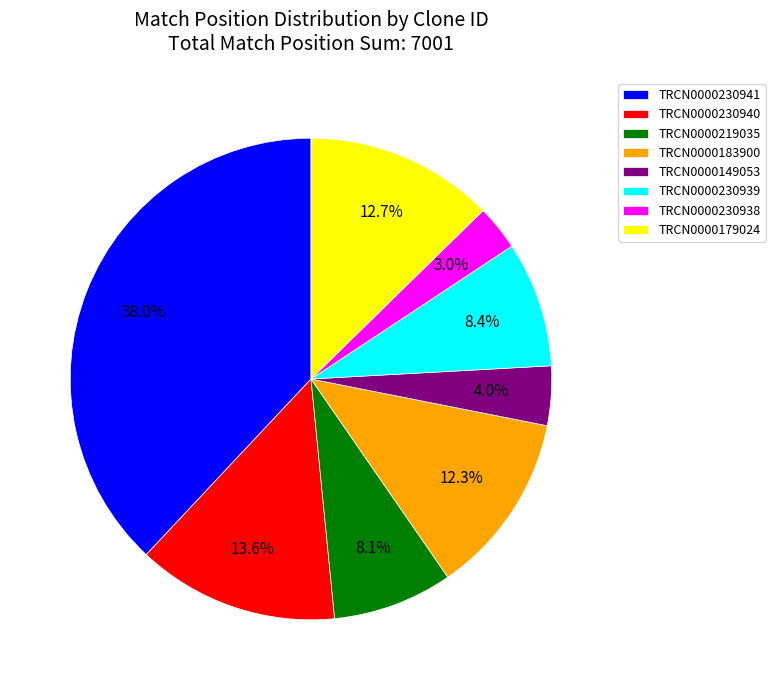

To the nearest percent, what percentage of the pie is TRCN0000230941?

38%